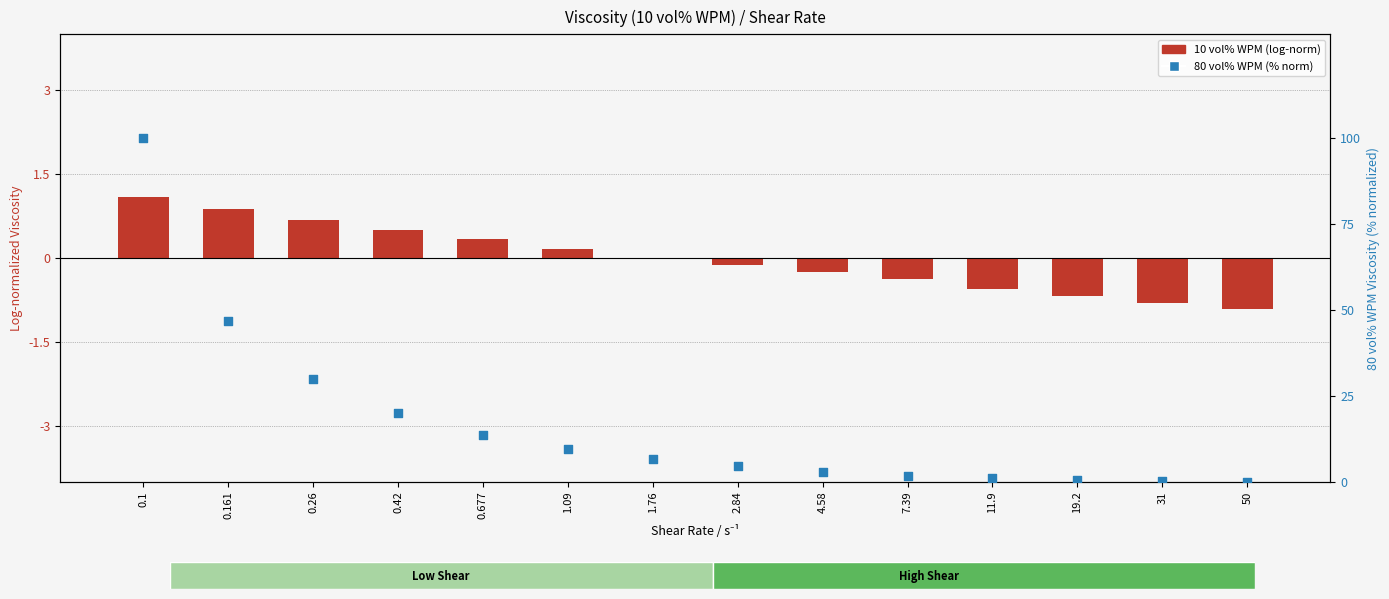

Is the value of 80 vol% WPM (normalized %) at 0.161 greater than the value of 10 vol% WPM (log-normalized) at 0.26?

Yes